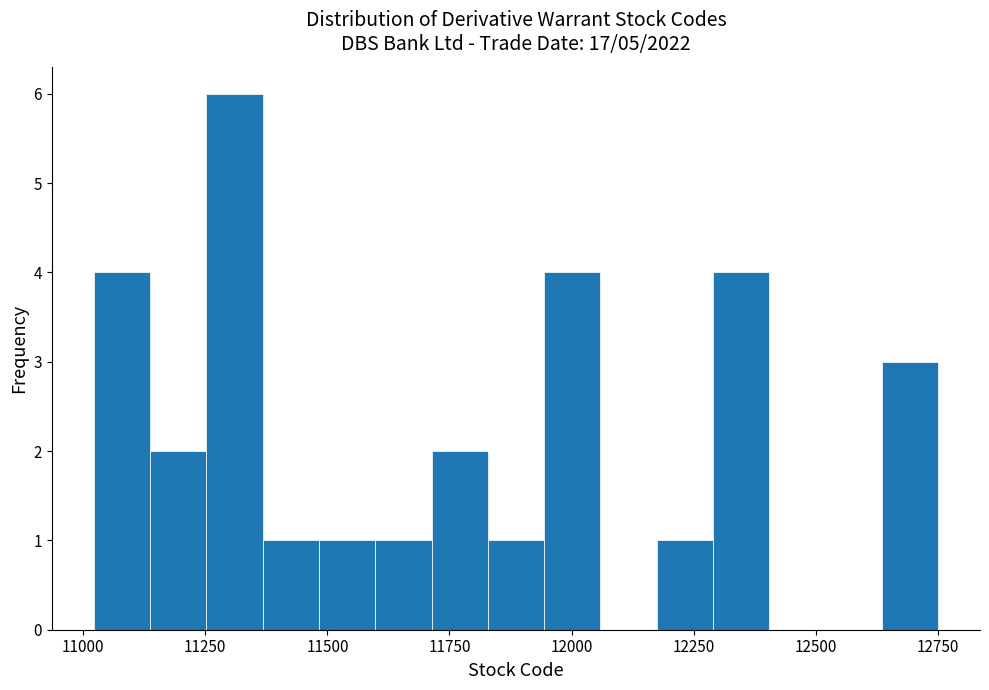

Read against the x-axis, roughly where is the centre of the tallest bar?

11300